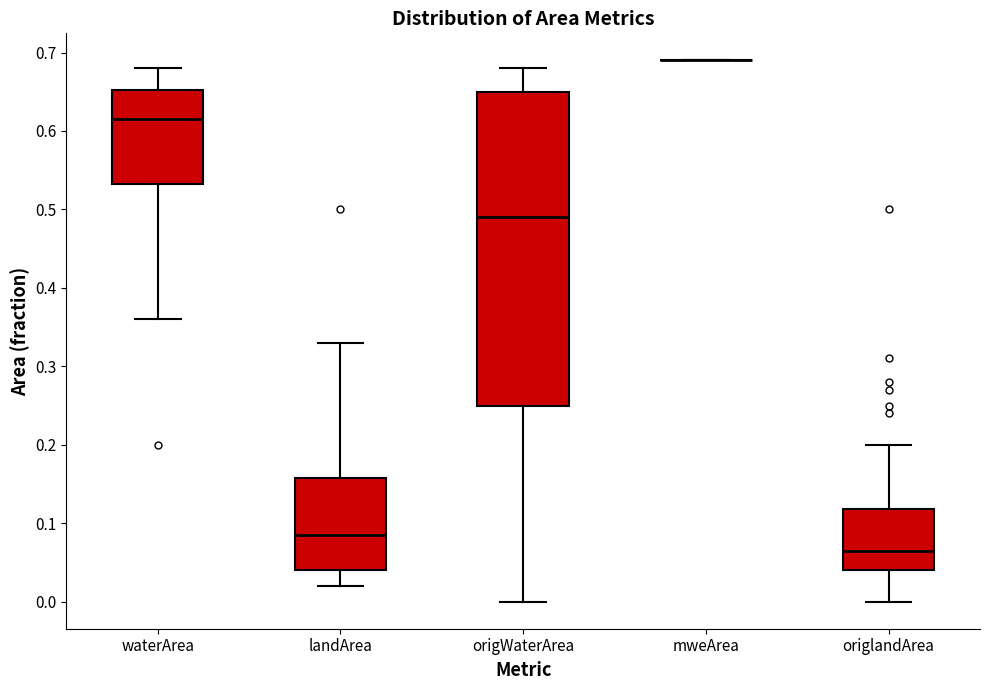

Reading left to right, transcribe this box plot: for each box, give where its median line is, the range the box spans, and where its two whiskers end, as read against the y-axis. The values are not printed on the chart, so give them approximately, as read against the axis.

waterArea: median 0.62, box 0.53 to 0.65, whiskers 0.36 to 0.68
landArea: median 0.09, box 0.04 to 0.16, whiskers 0.02 to 0.33
origWaterArea: median 0.49, box 0.25 to 0.65, whiskers 0.00 to 0.68
mweArea: box collapsed to a line at 0.69, whiskers 0.69 to 0.69
origlandArea: median 0.07, box 0.04 to 0.12, whiskers 0.00 to 0.20